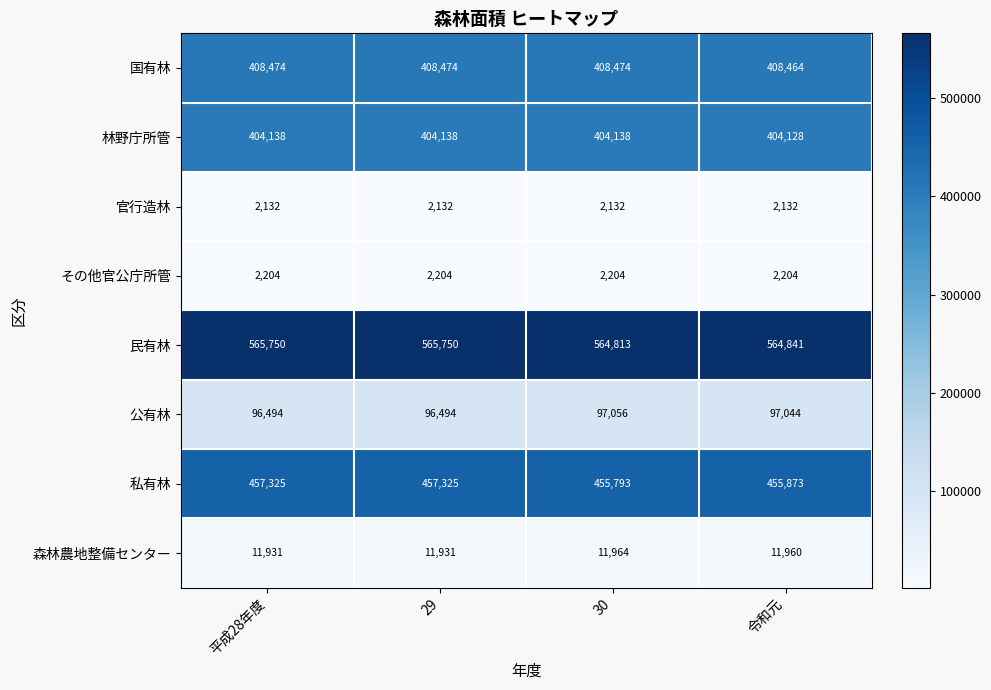

What is the average value of the その他官公庁所管 series?

2204